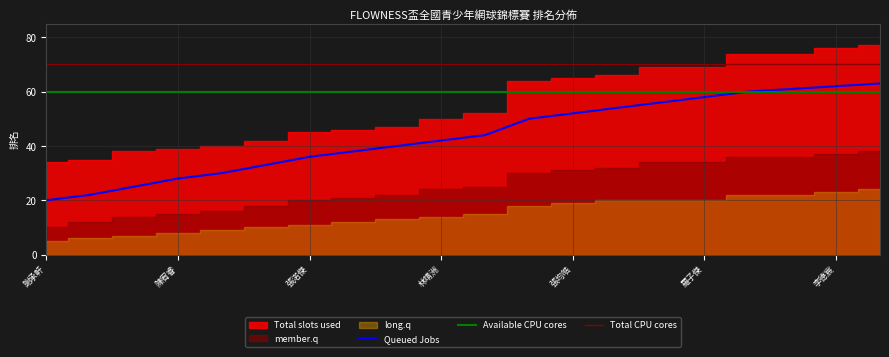

What is the difference between the maximum and minimum values in the member.q series?

28